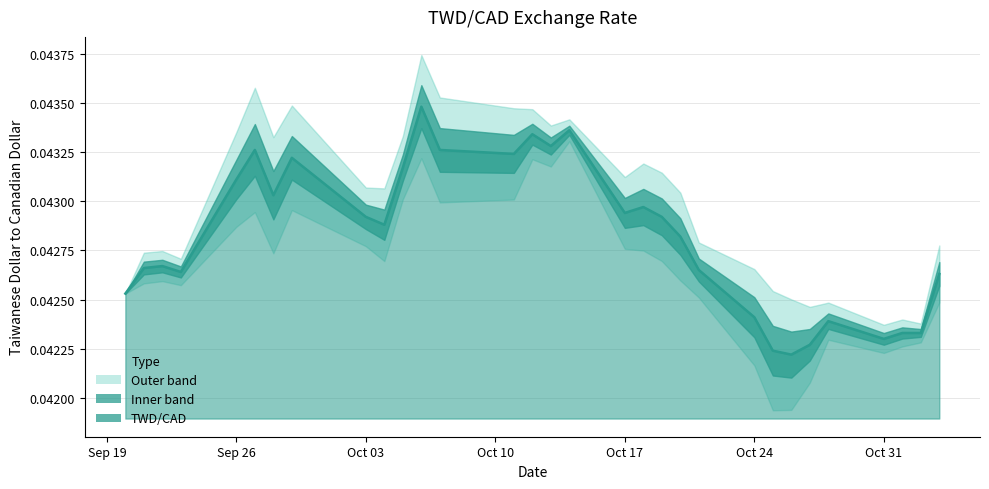

Rank the categories by value from highest to lowest.

2022-10-06, 2022-10-14, 2022-10-12, 2022-10-13, 2022-09-27, 2022-10-07, 2022-10-11, 2022-09-29, 2022-10-05, 2022-09-26, 2022-09-28, 2022-10-18, 2022-10-17, 2022-10-03, 2022-10-19, 2022-10-04, 2022-10-20, 2022-09-22, 2022-09-21, 2022-10-21, 2022-09-23, 2022-11-03, 2022-09-20, 2022-10-24, 2022-10-28, 2022-11-01, 2022-11-02, 2022-10-31, 2022-10-27, 2022-10-25, 2022-10-26